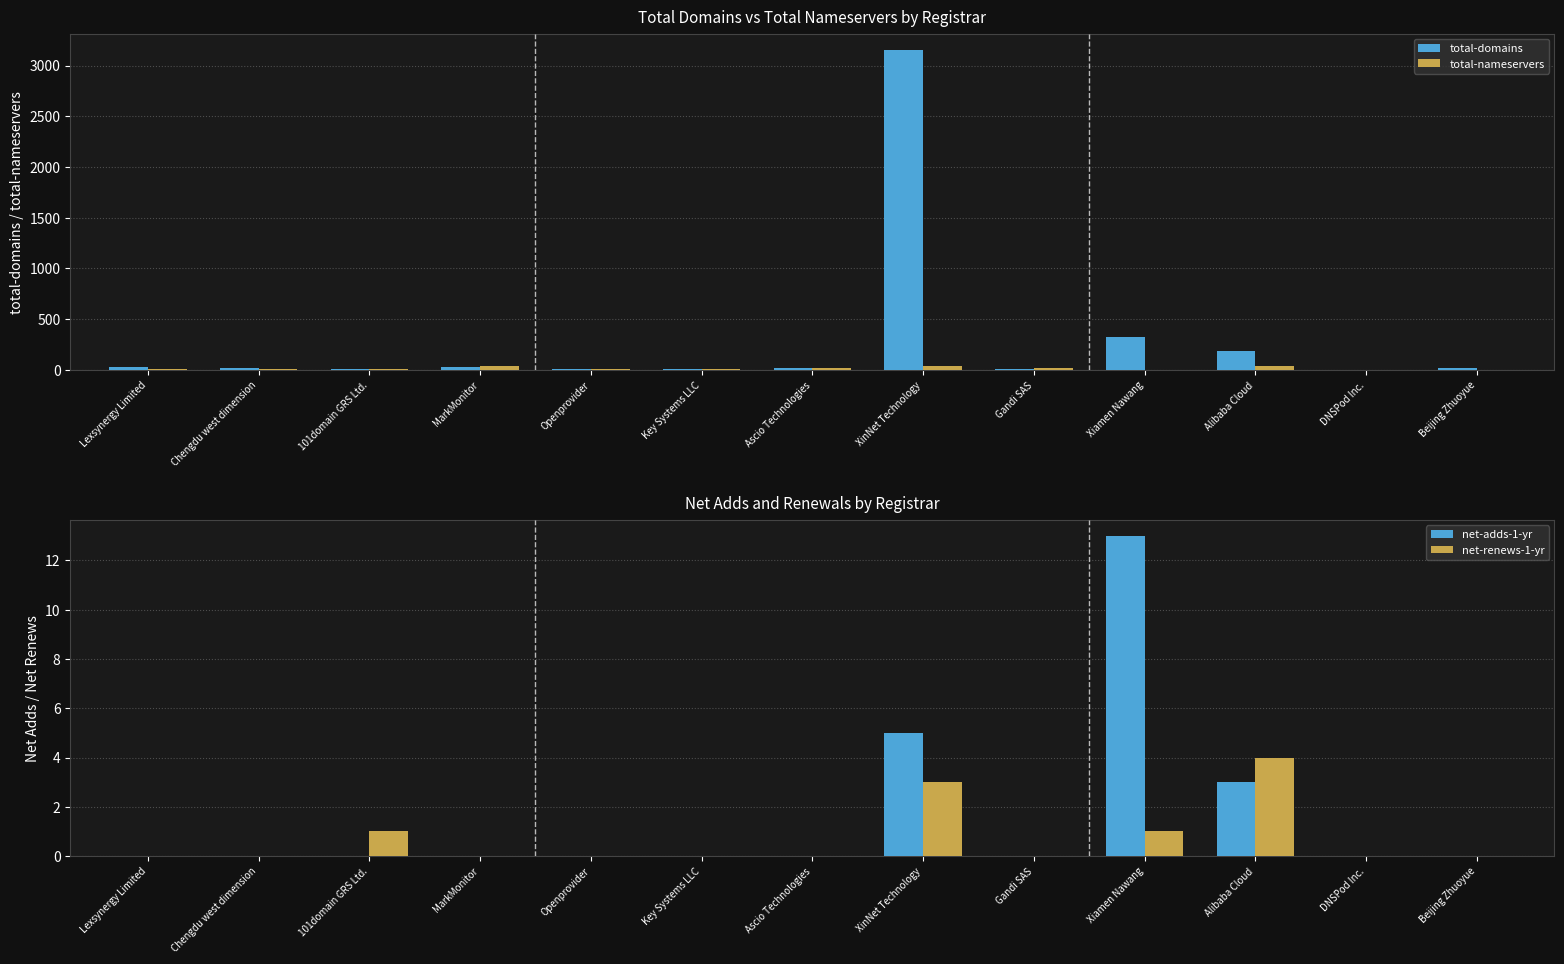

How many series are shown in this chart?

4